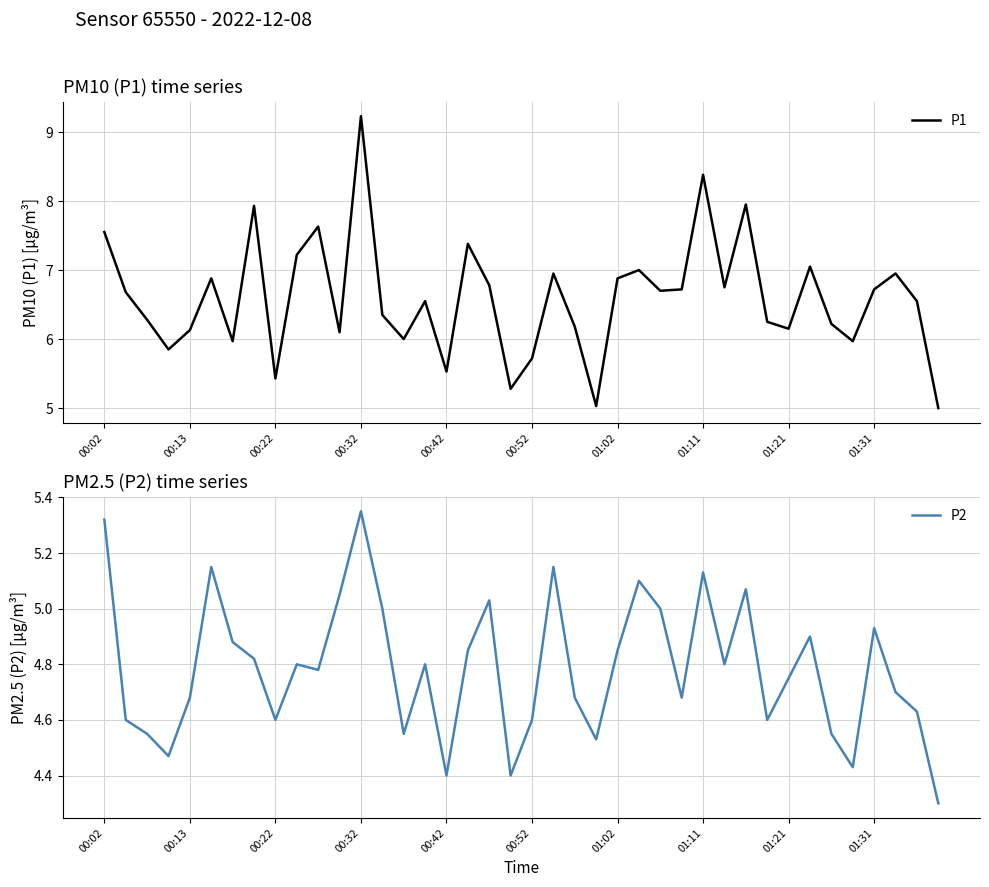

The value of P1 at 00:32 is 9.2. True or false?

True